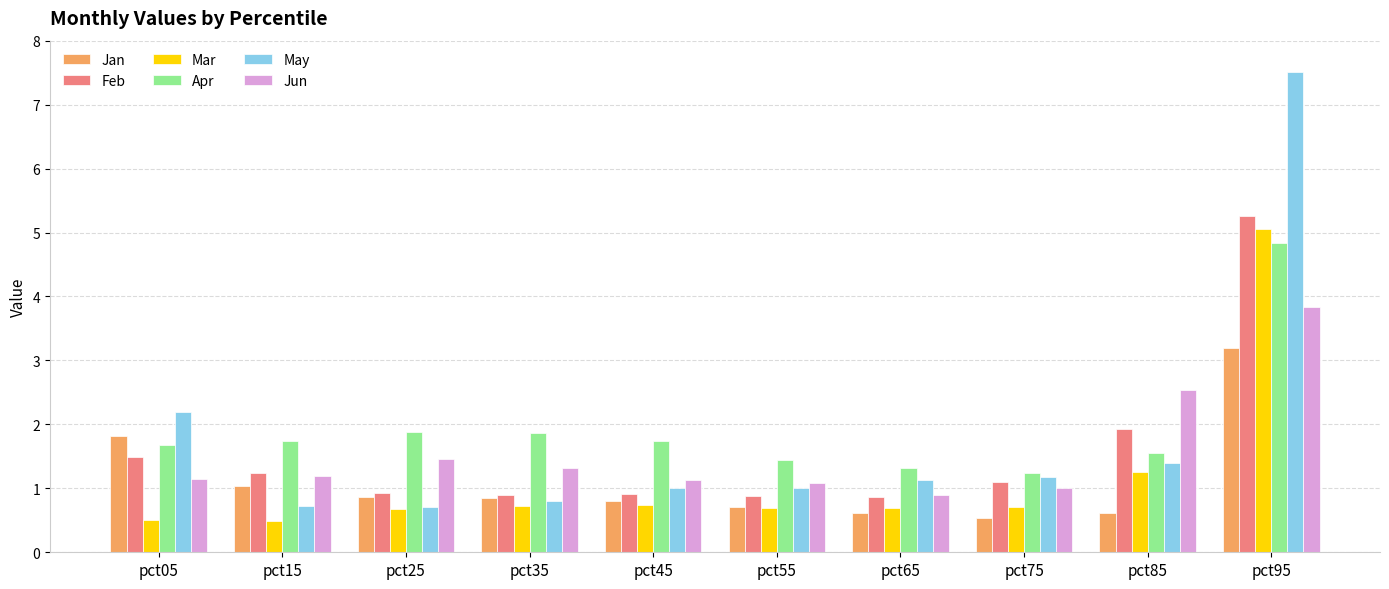

What is the spread (max minus min) of values at pct55?

0.7